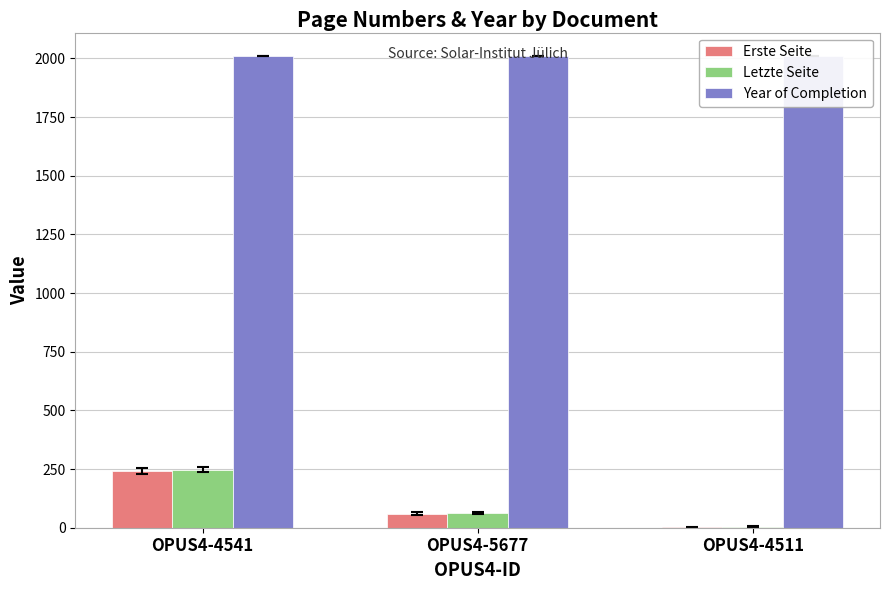

Reading left to right, transcribe all the data shown in this chart.

Erste Seite: OPUS4-4541=243	OPUS4-5677=60	OPUS4-4511=1
Letzte Seite: OPUS4-4541=248	OPUS4-5677=62	OPUS4-4511=5
Year of Completion: OPUS4-4541=2009	OPUS4-5677=2009	OPUS4-4511=2009